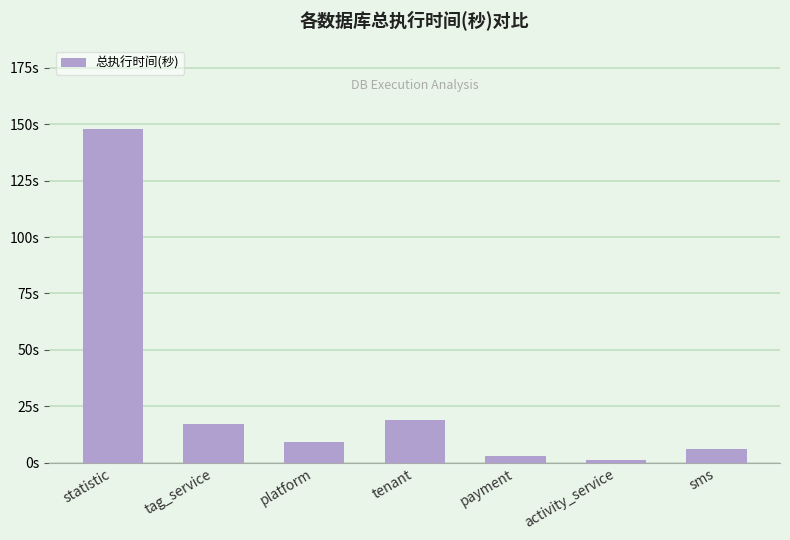

At which label does the data first exceed 9?

statistic